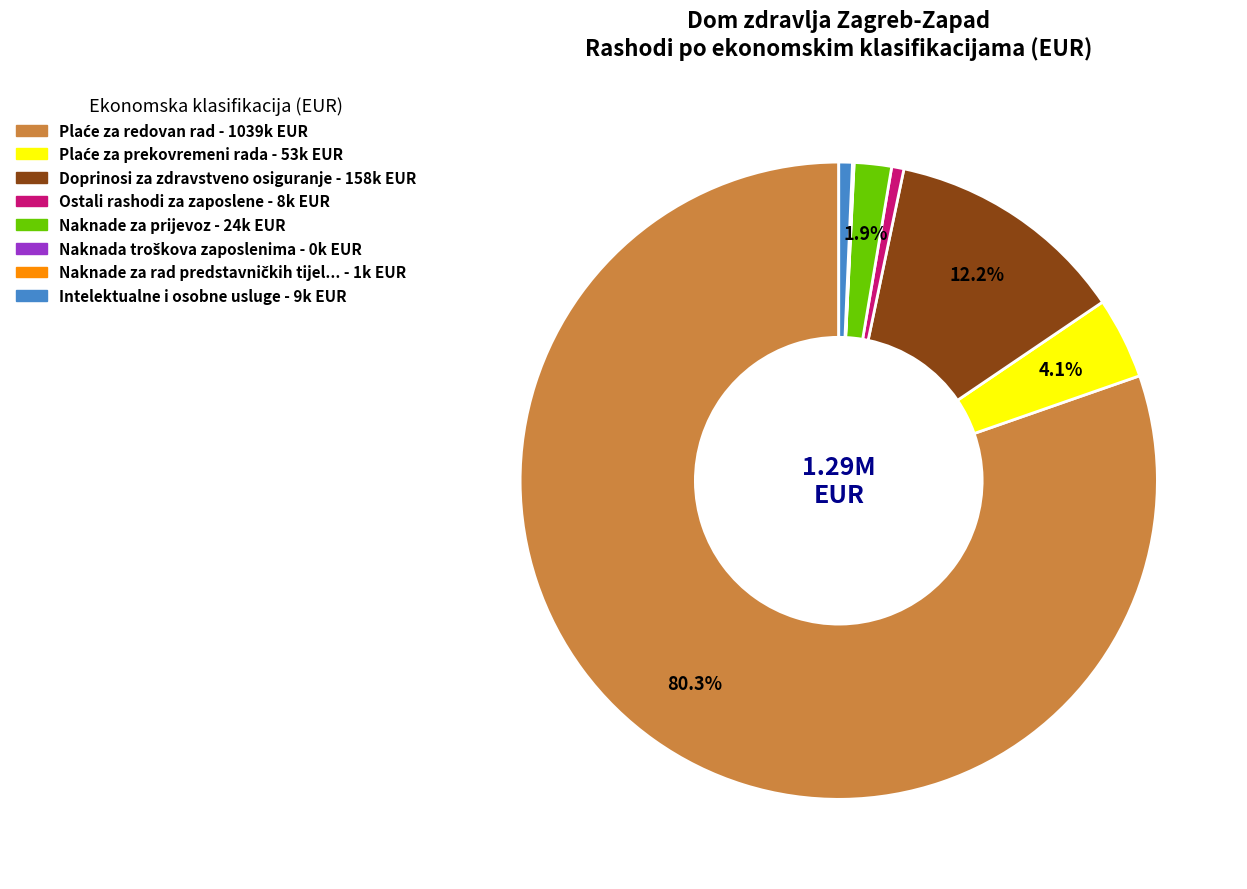

Is there any slice that represents more than half of the pie?

Yes